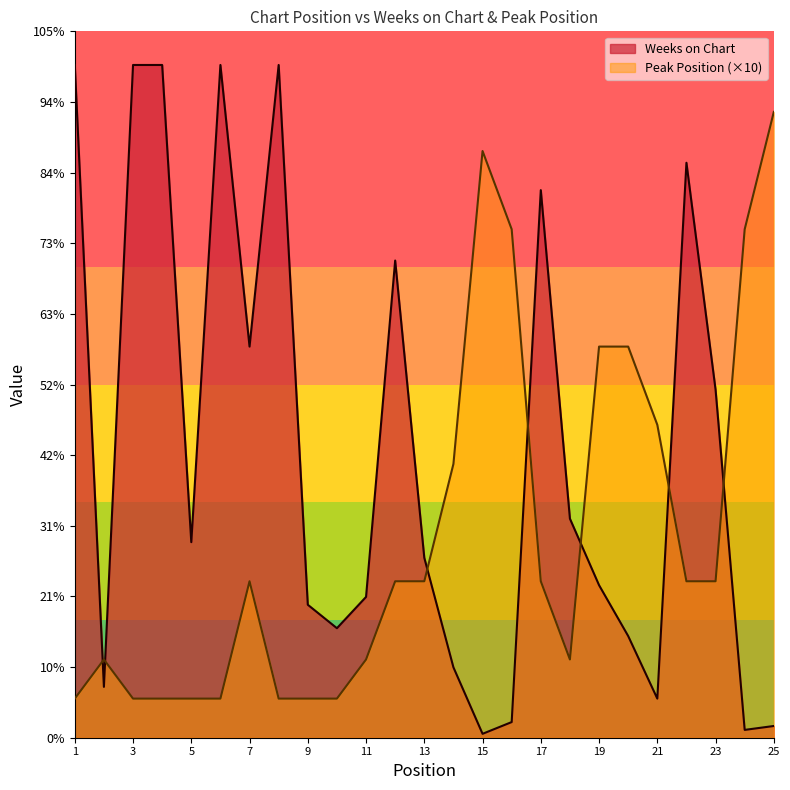

List the labels in order of Weeks on Chart value, largest first.

1, 3, 4, 6, 8, 22, 17, 12, 7, 23, 18, 5, 13, 19, 11, 9, 10, 20, 14, 2, 21, 16, 25, 24, 15